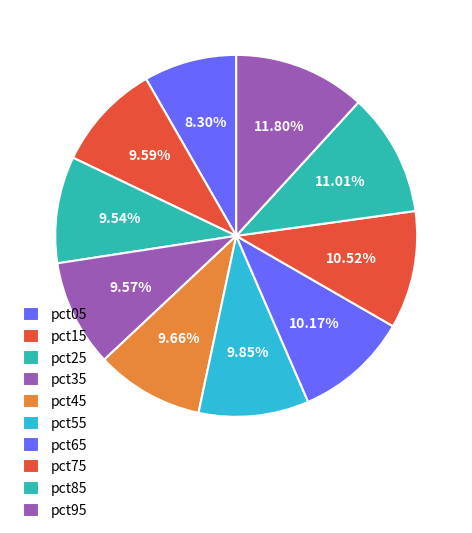

To the nearest percent, what portion does pct75 represent?

11%